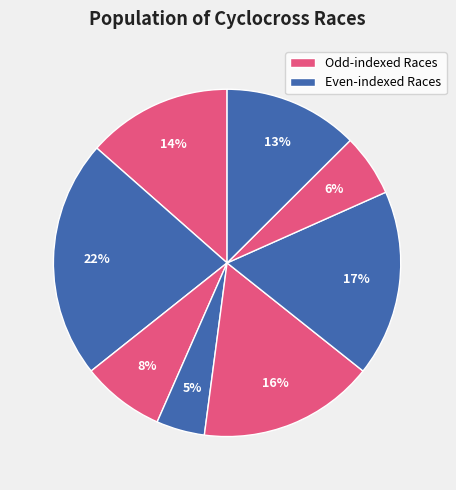

How many segments does this pie chart have?

8